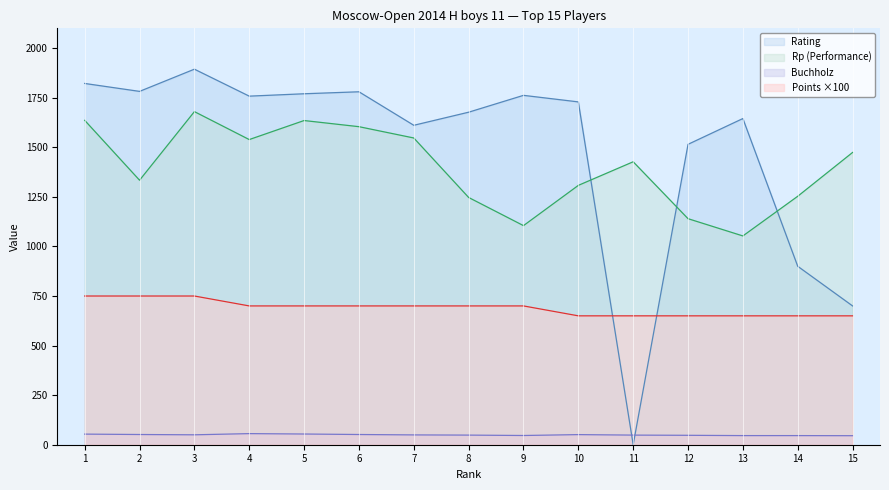

True or false: Points and Rp intersect in this chart.

False